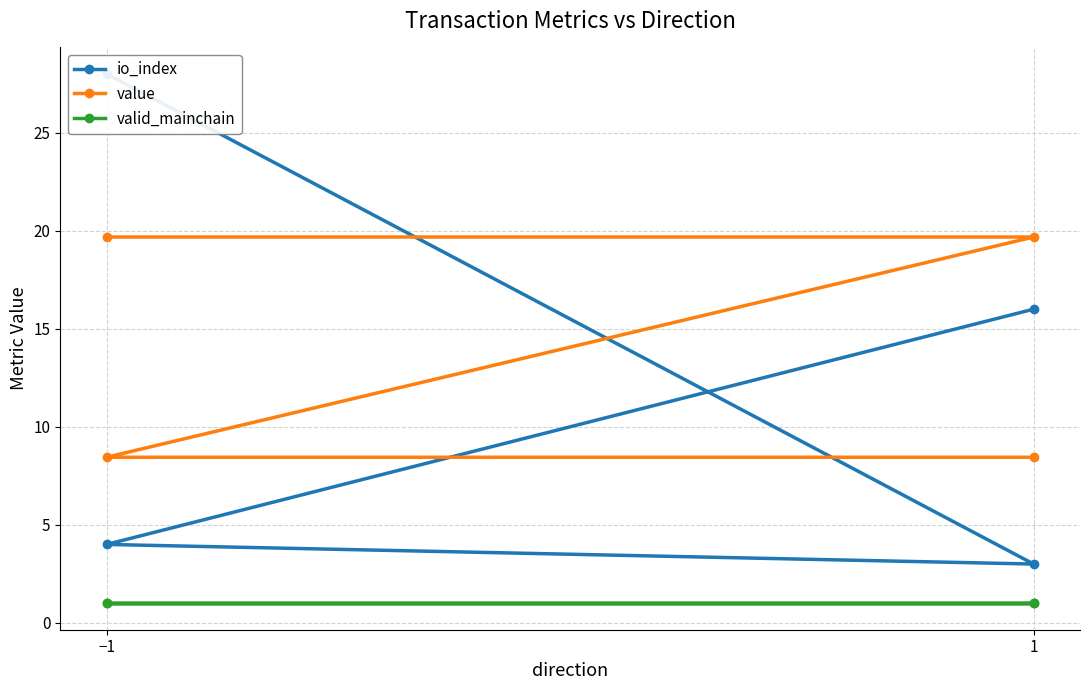

Does the chart have visible grid lines?

Yes